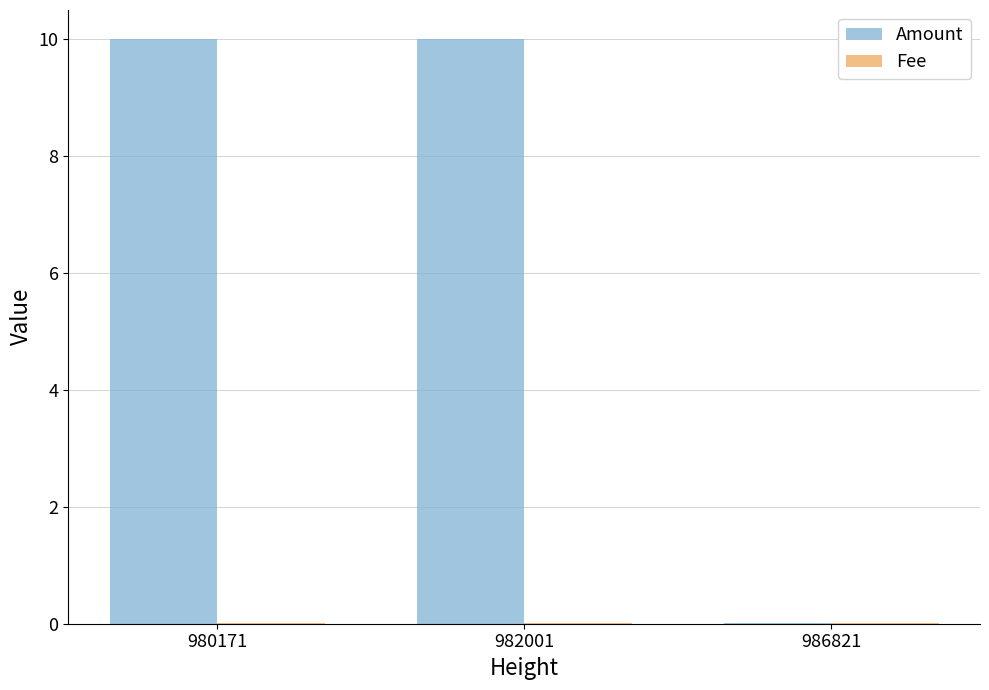

Is it true that Amount equals 14.9 at 982001?

False